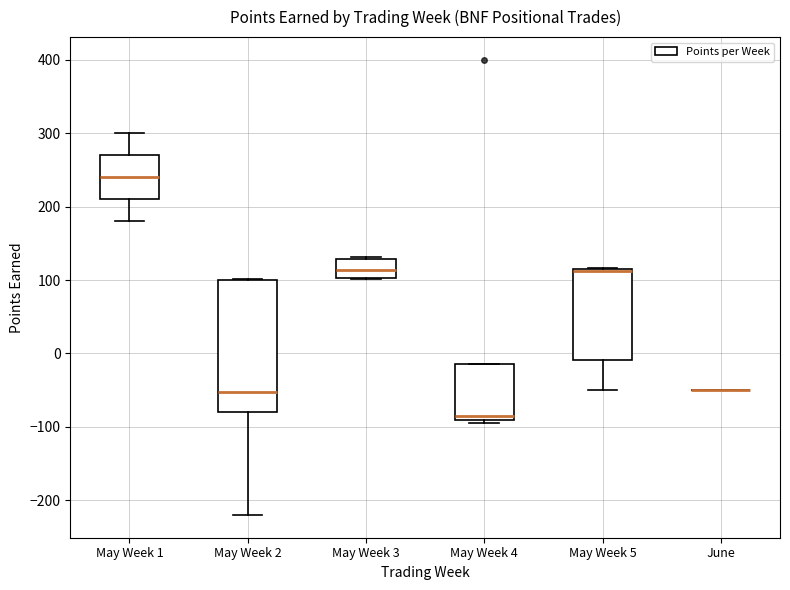

Reading left to right, transcribe this box plot: for each box, give where its median line is, the range the box spans, and where its two whiskers end, as read against the y-axis. The values are not printed on the chart, so give them approximately, as read against the axis.

May Week 1: median 240, box 210 to 270, whiskers 180 to 300
May Week 2: median -50, box -80 to 100, whiskers -220 to 100
May Week 3: median 110, box 100 to 130, whiskers 100 to 130
May Week 4: median -80, box -90 to -10, whiskers -90 (just below the box's lower edge) to -10
May Week 5: median 110, box -10 to 120, whiskers -50 to 120
June: box collapsed to a line at -50, whiskers -50 to -50